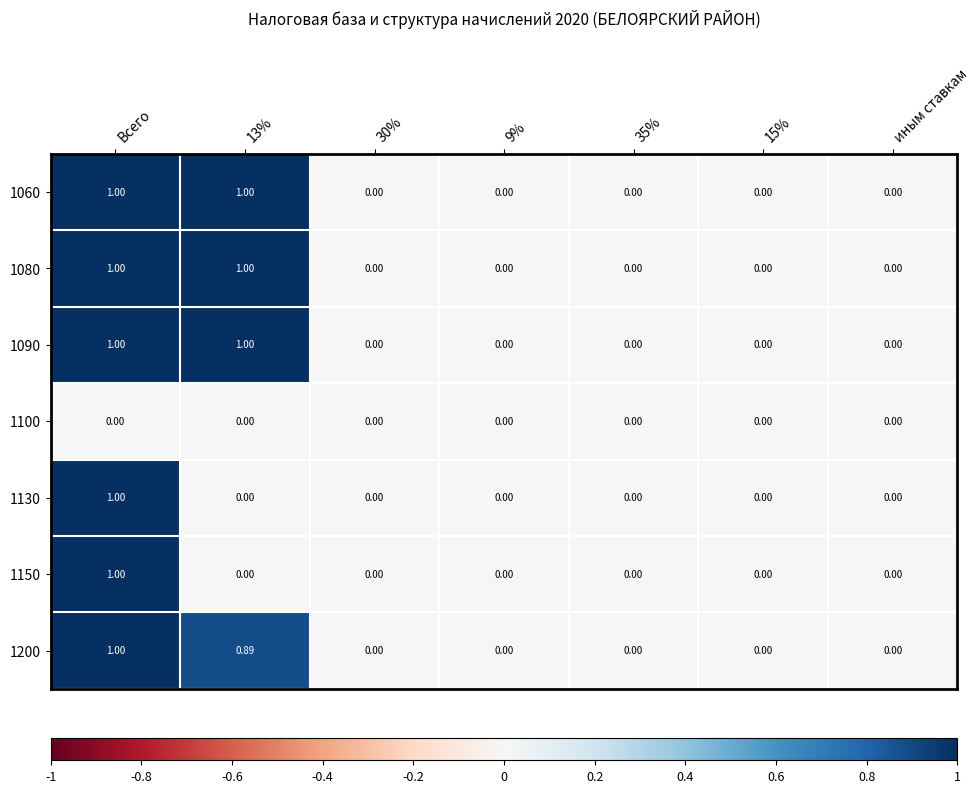

At which category is the sum across all series the highest?

Всего